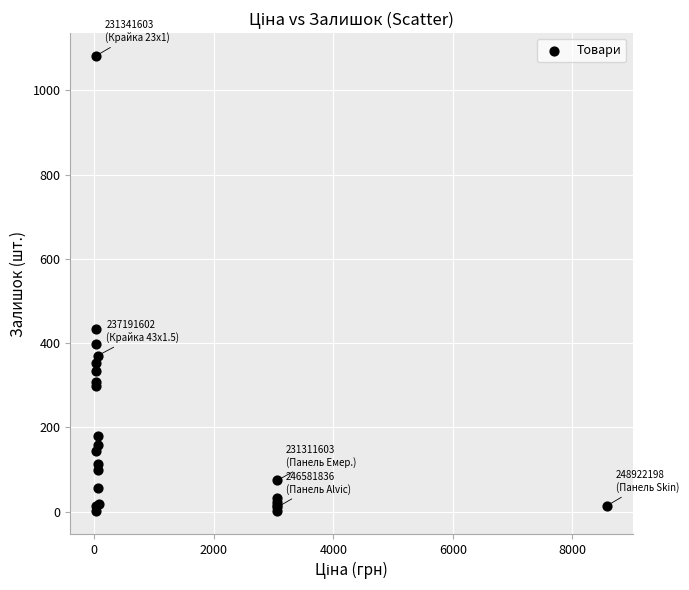

What Y value in the scatter plot is closest to 541?

434